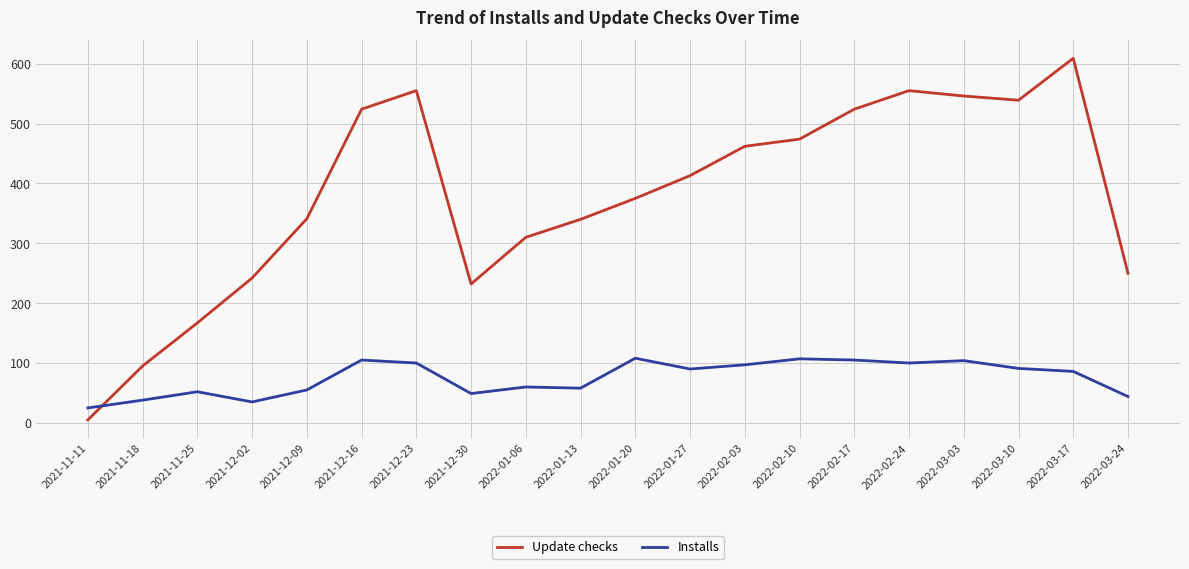

At which category is the sum across all series the highest?

2022-03-17